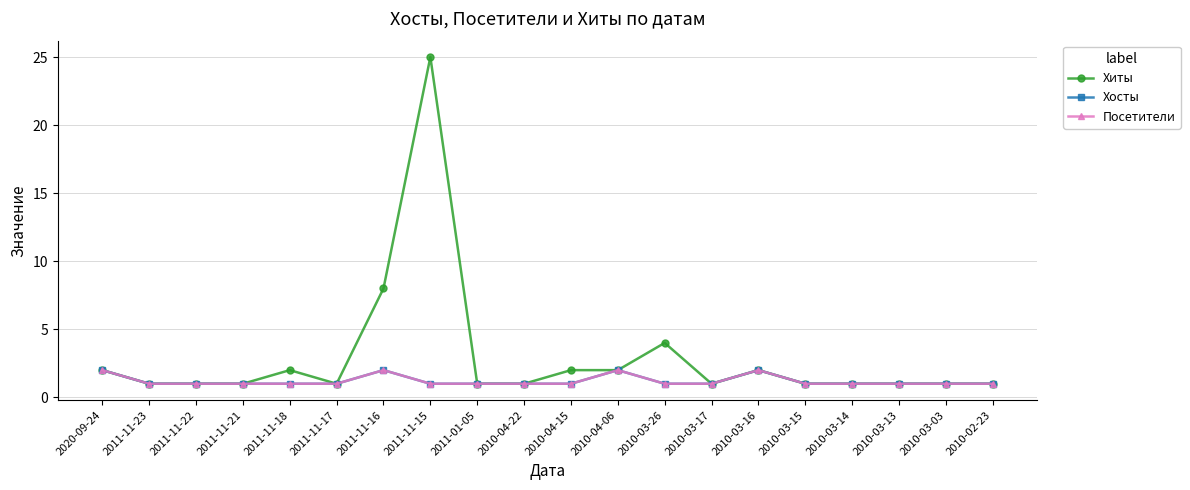

Does the chart have visible grid lines?

Yes